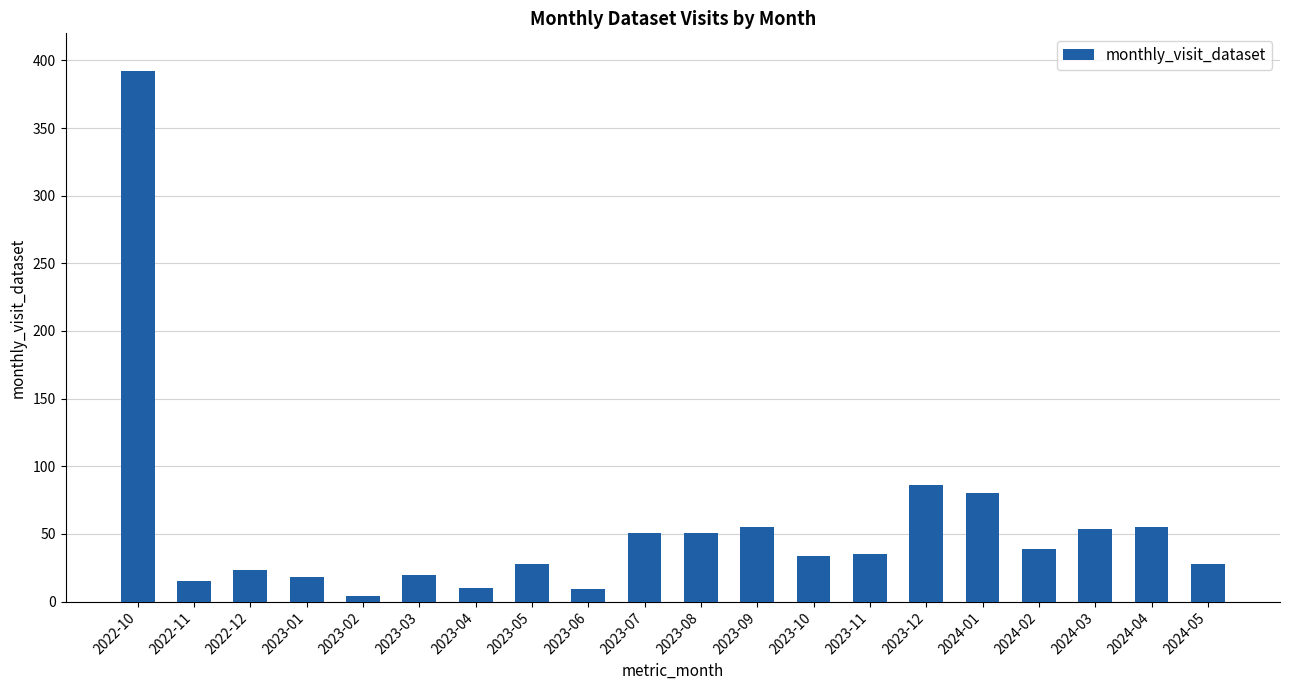

At which category does the chart reach its peak across all series?

2022-10